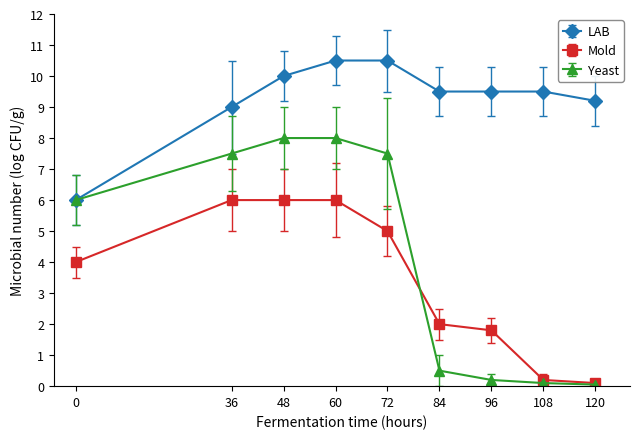

Does the chart have visible grid lines?

No